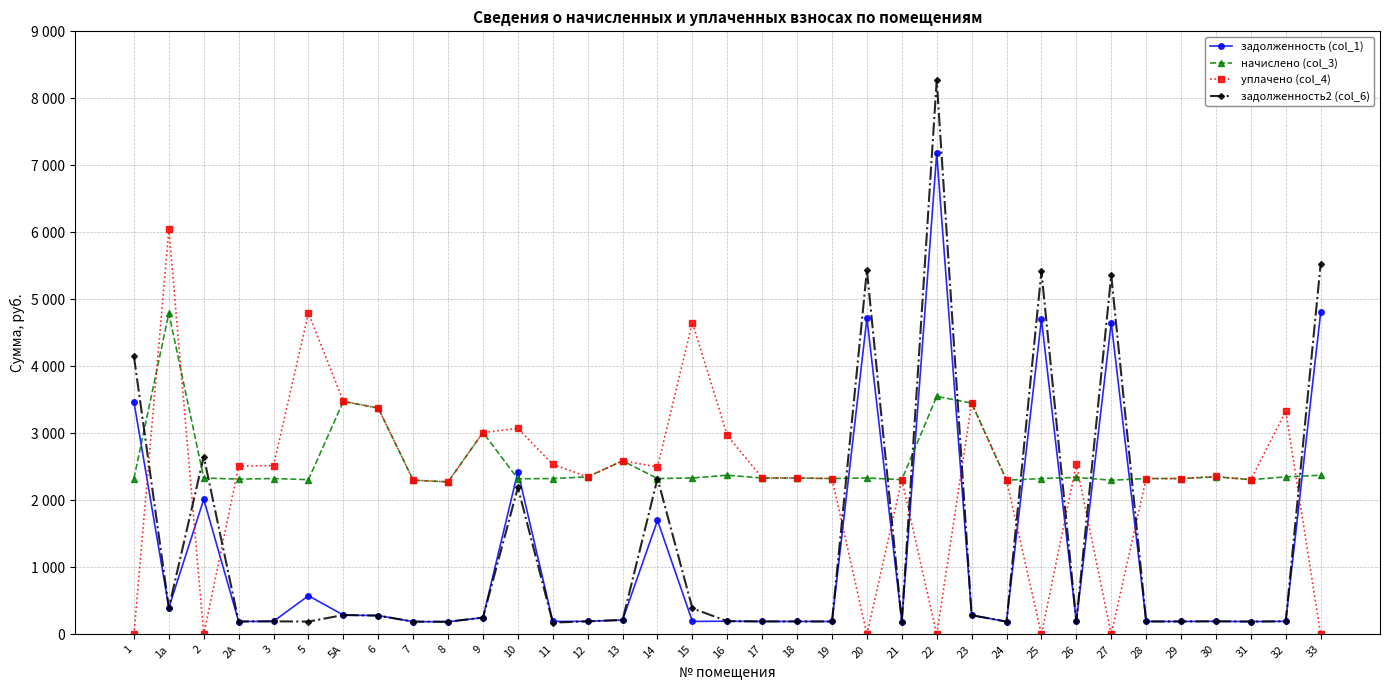

What is the difference between the задолженность (col_1) values at 30 and 25?

4508.0